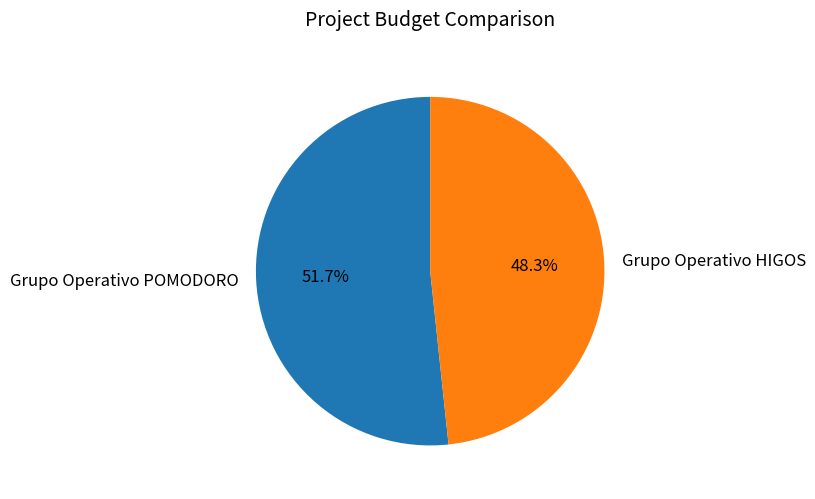

Which has a higher value, Grupo Operativo POMODORO or Grupo Operativo HIGOS?

Grupo Operativo POMODORO